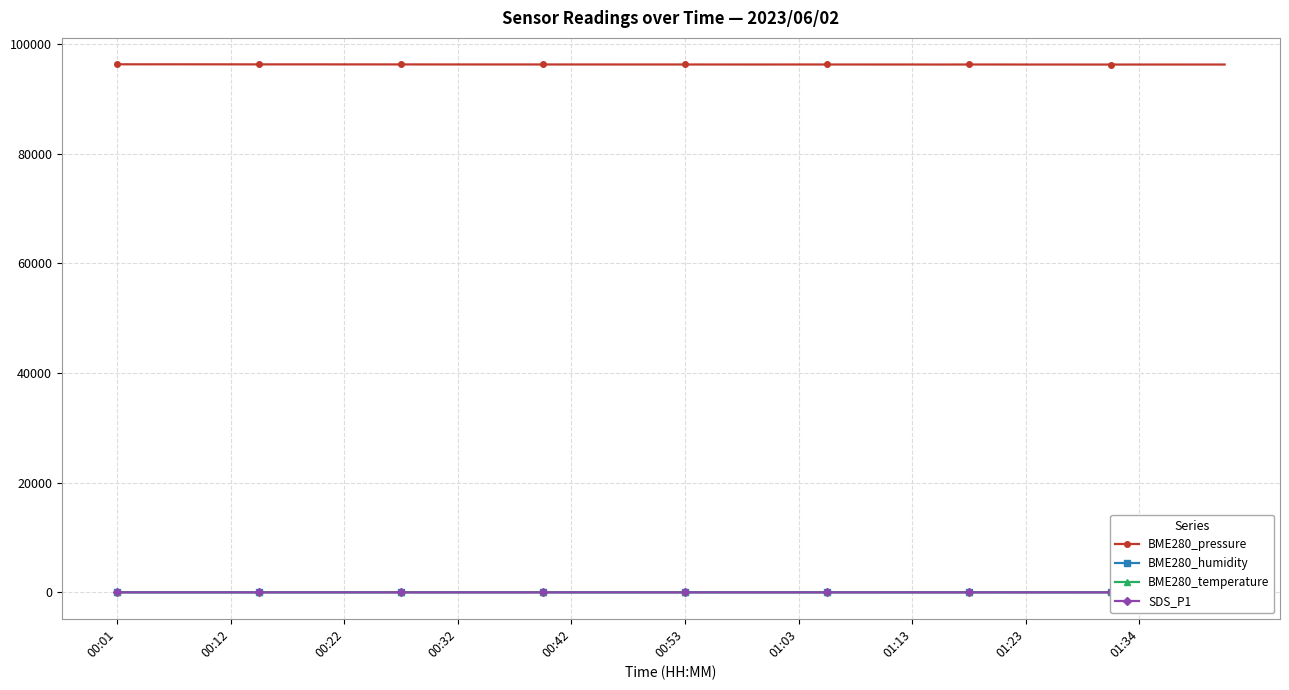

Which series has the largest total across all categories?

BME280_pressure